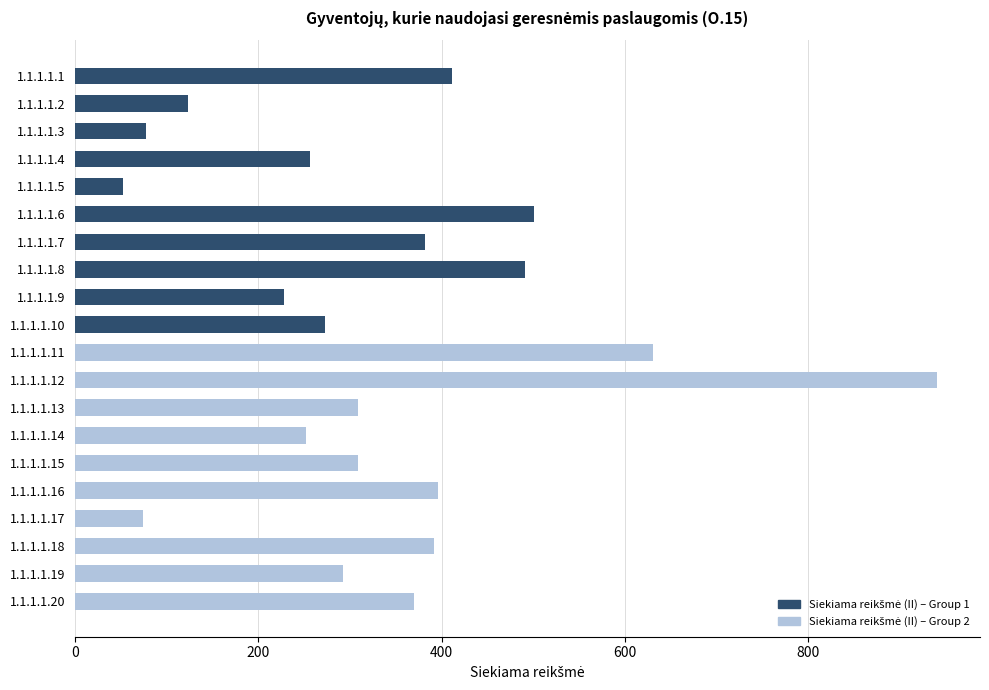

How many data points does each series have?

10